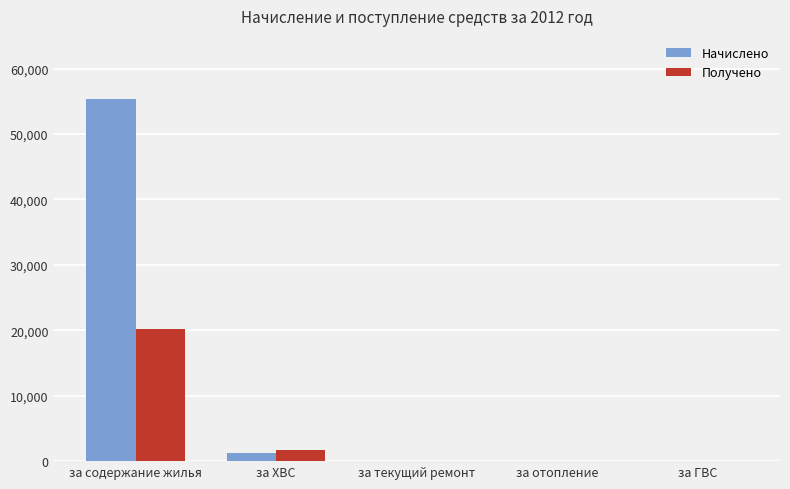

The Начислено series shows -26720.0 at за текущий ремонт. True or false?

False